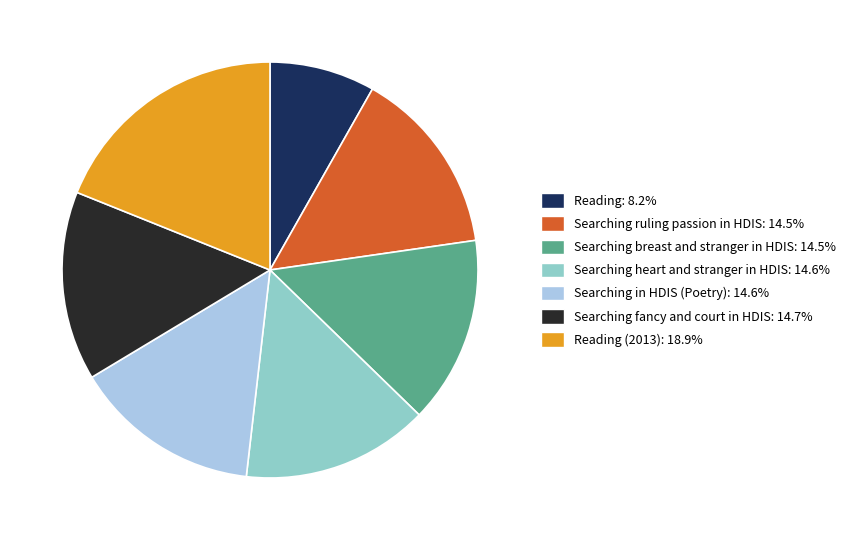

Does Searching breast and stranger in HDIS: 14.5% account for over 50% of the chart?

No